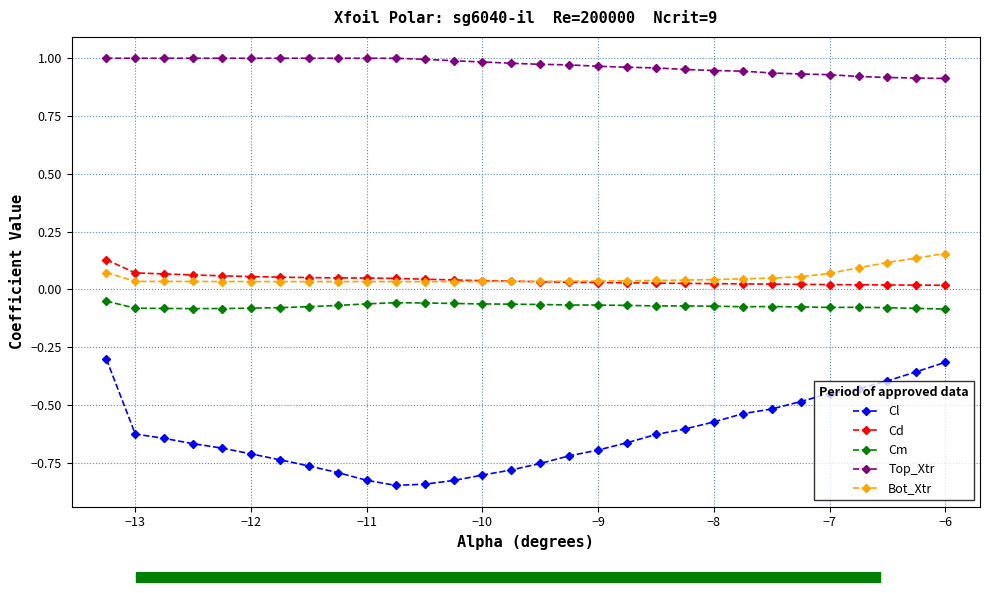

What are all the series names shown in the legend?

Cl, Cd, Cm, Top_Xtr, Bot_Xtr